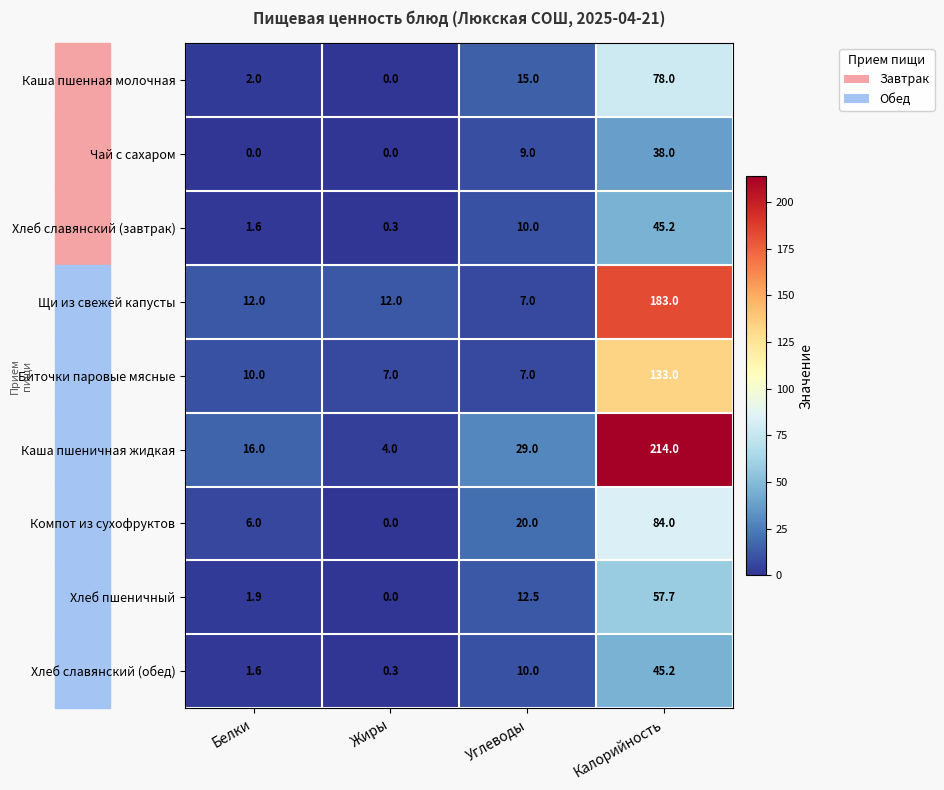

What is the total value across all series at Жиры?

23.6